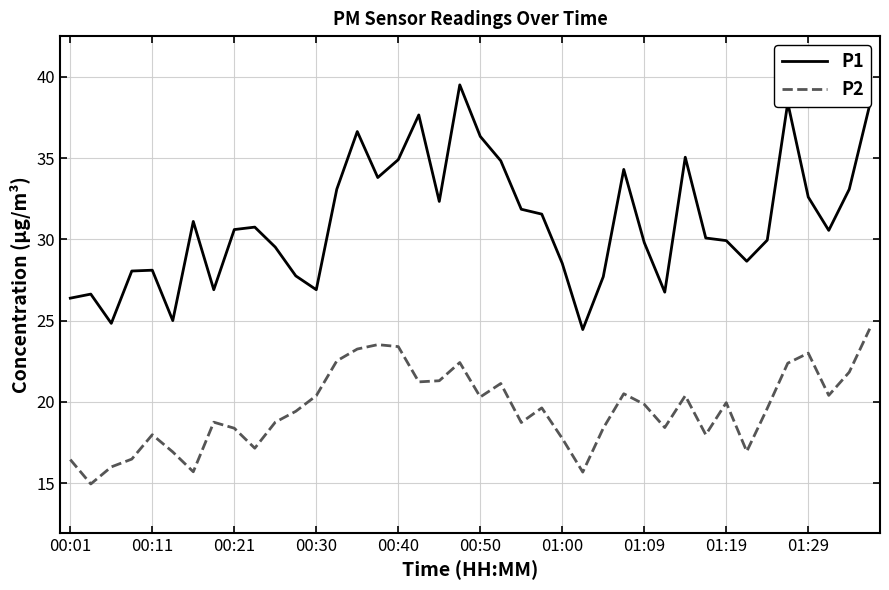

True or false: P2 and P1 intersect in this chart.

False